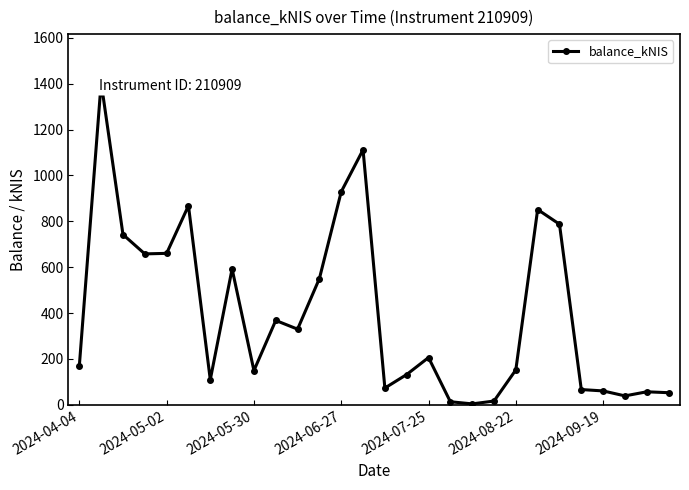

Is it true that the value at 7 is 164.1?

False